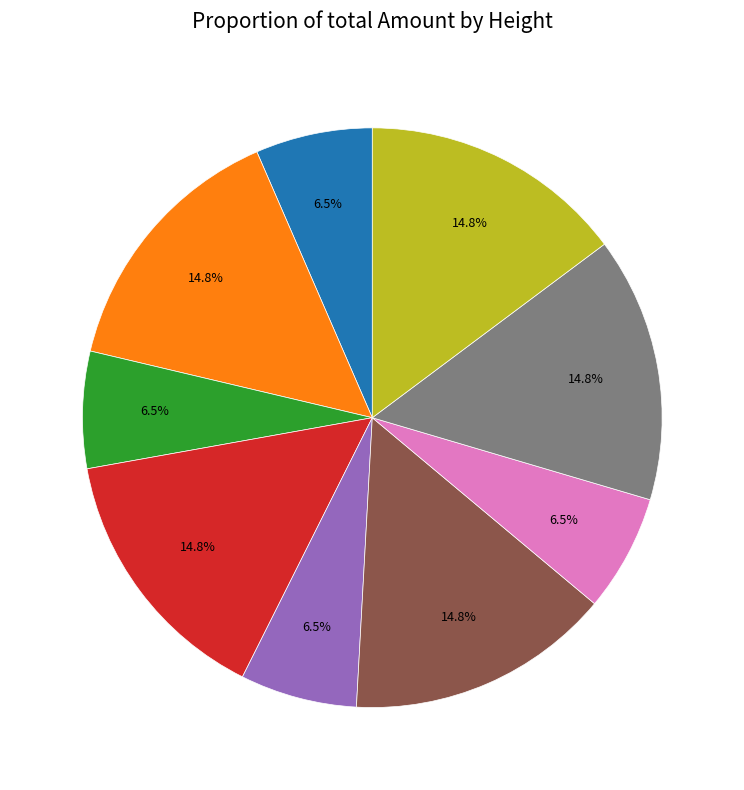

Count the number of slices in the pie.

9